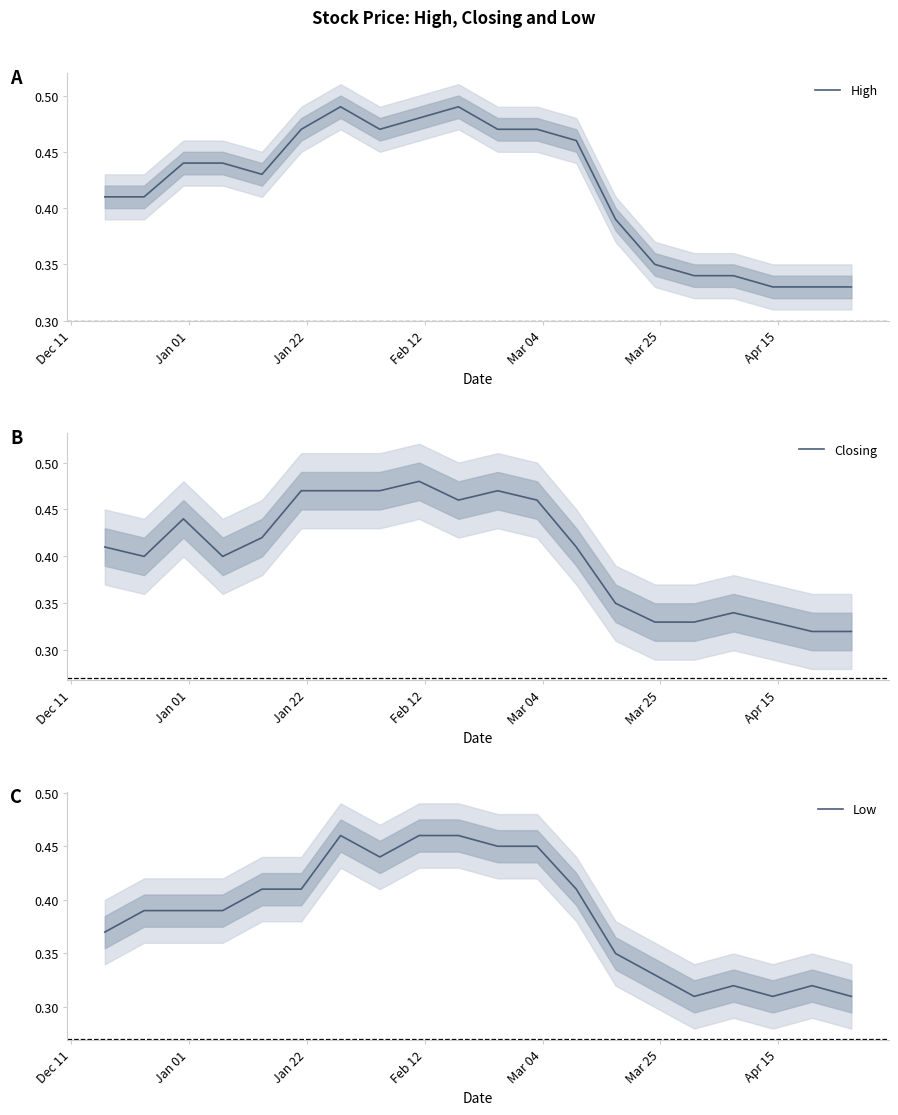

True or false: Closing and Low cross at least once.

False